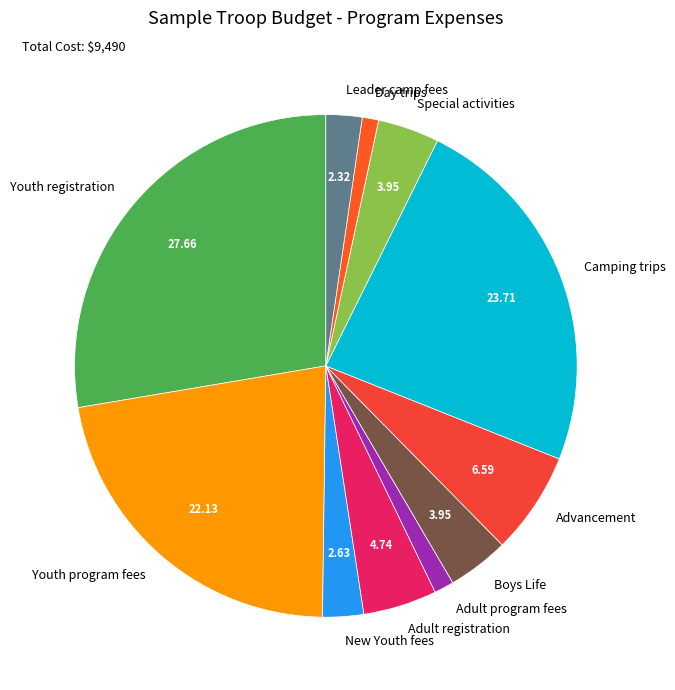

What is the ratio of the value at Adult program fees to the value at Special activities?

0.3